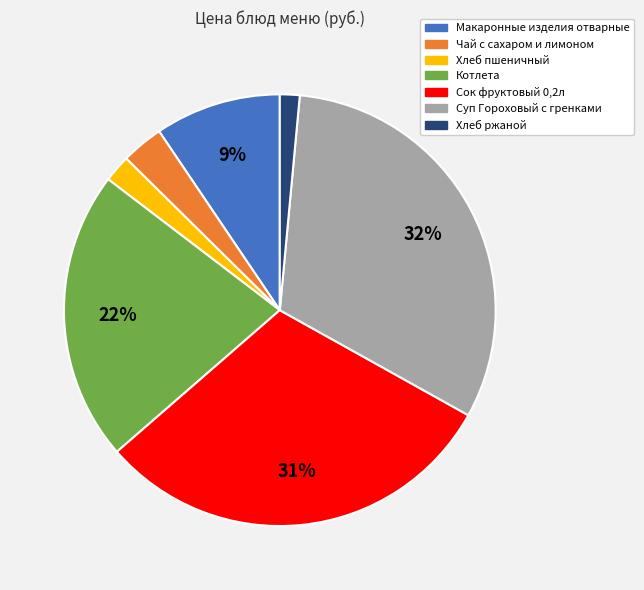

The Сок фруктовый 0,2л slice represents 31% of the pie. True or false?

True